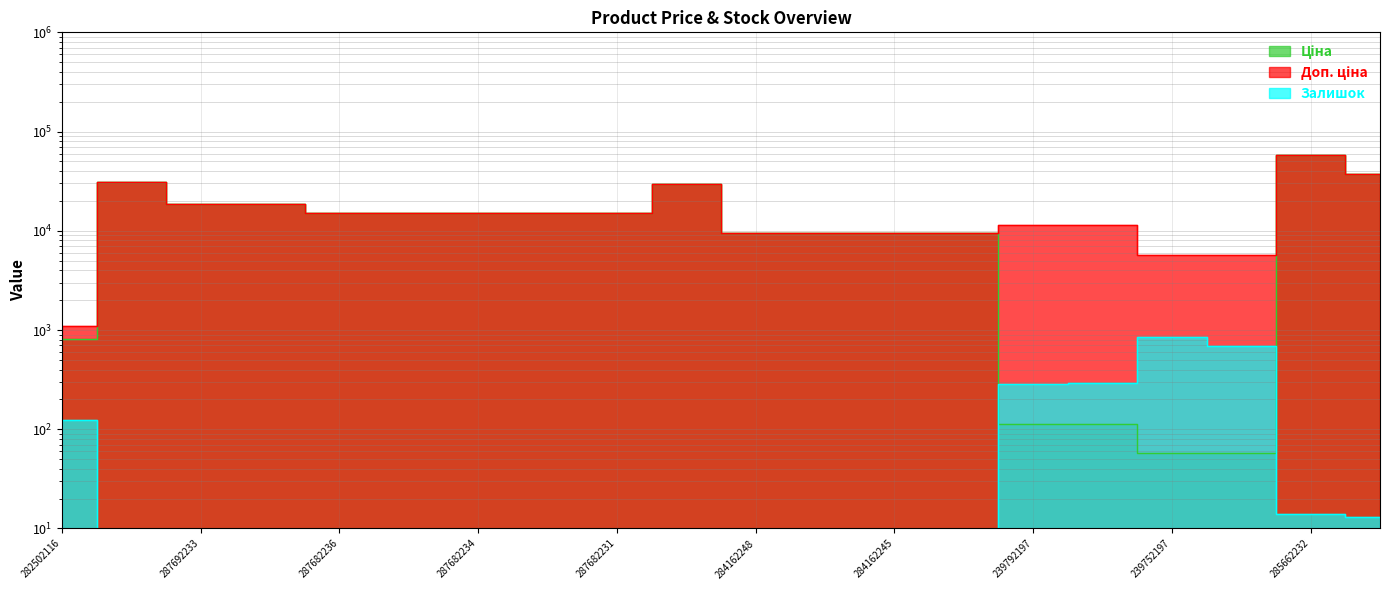

Rank the series by their maximum value, from lowest to highest.

Залишок, Ціна, Доп. ціна